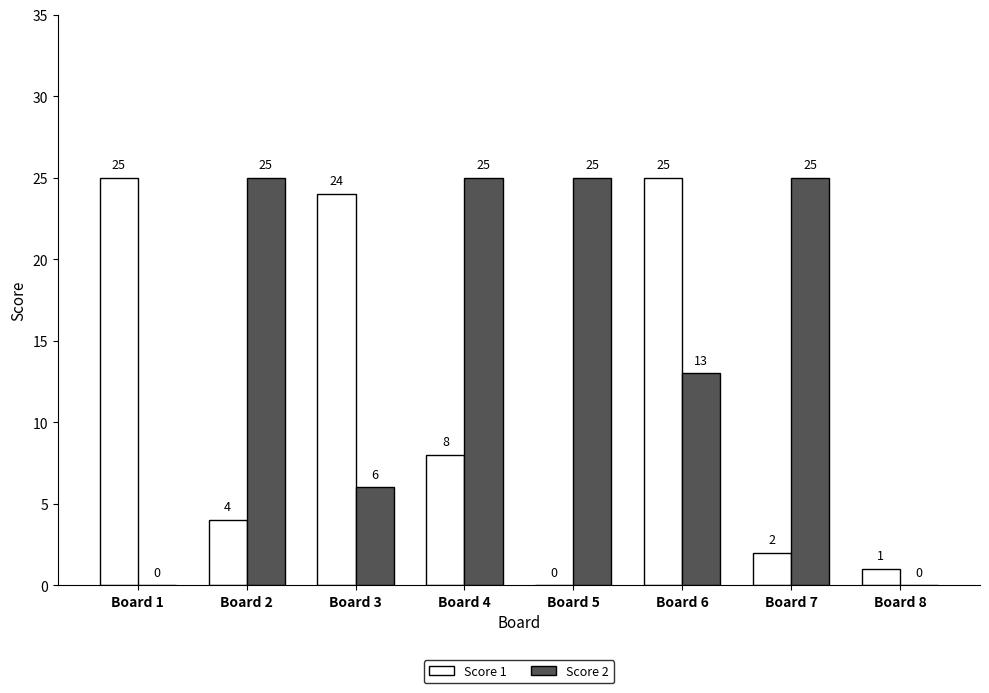

True or false: Score 2 has a value of 45 at Board 7.

False